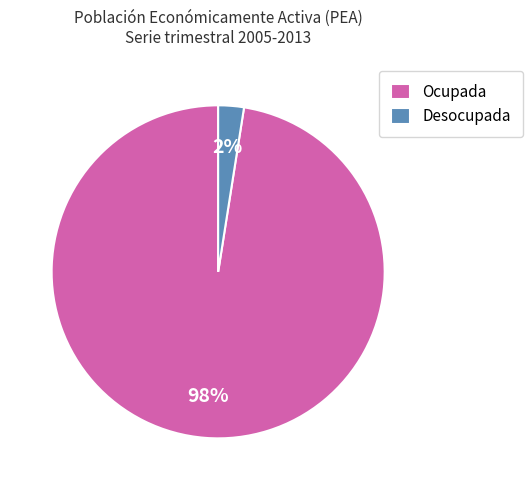

Is it true that Ocupada is 98% of the pie?

True